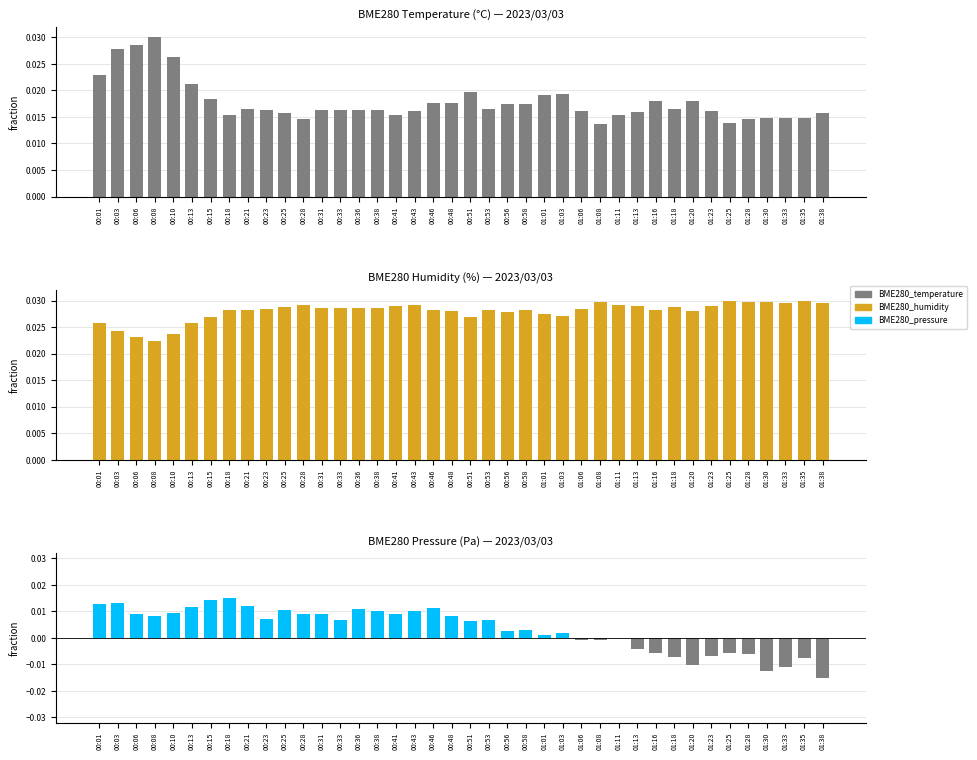

How many categories are shown in the chart?

40